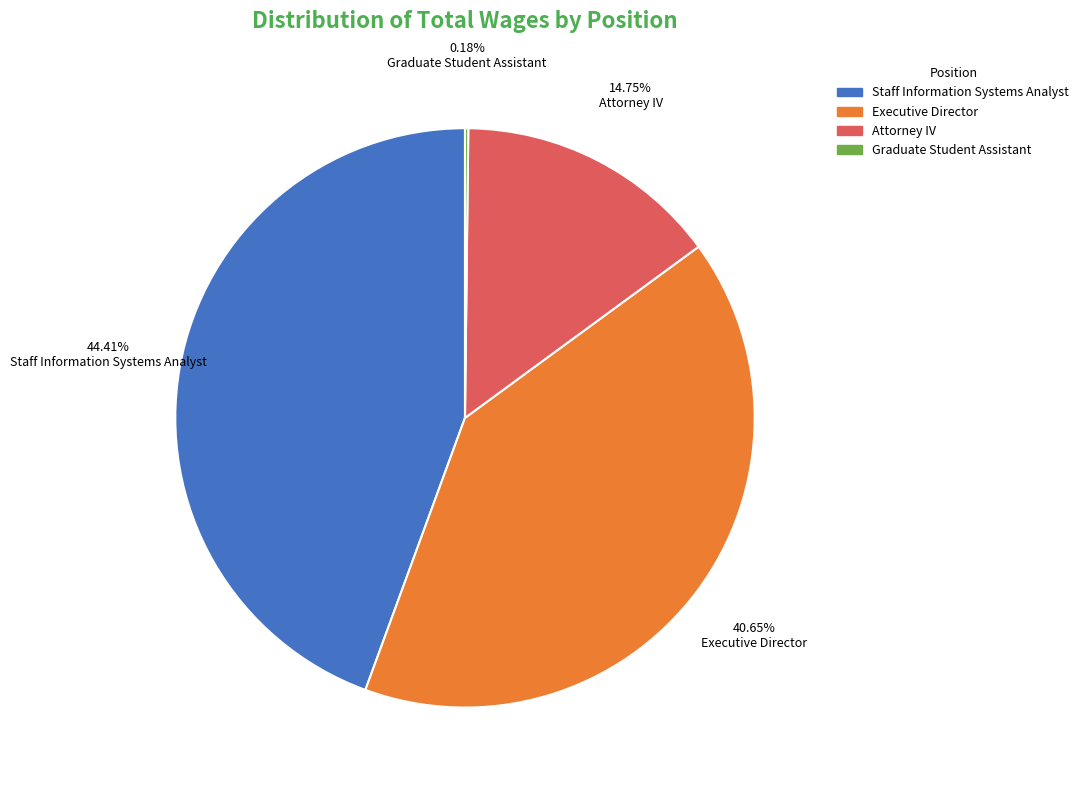

What percentage is the Staff Information Systems Analyst slice, to the nearest percent?

44%